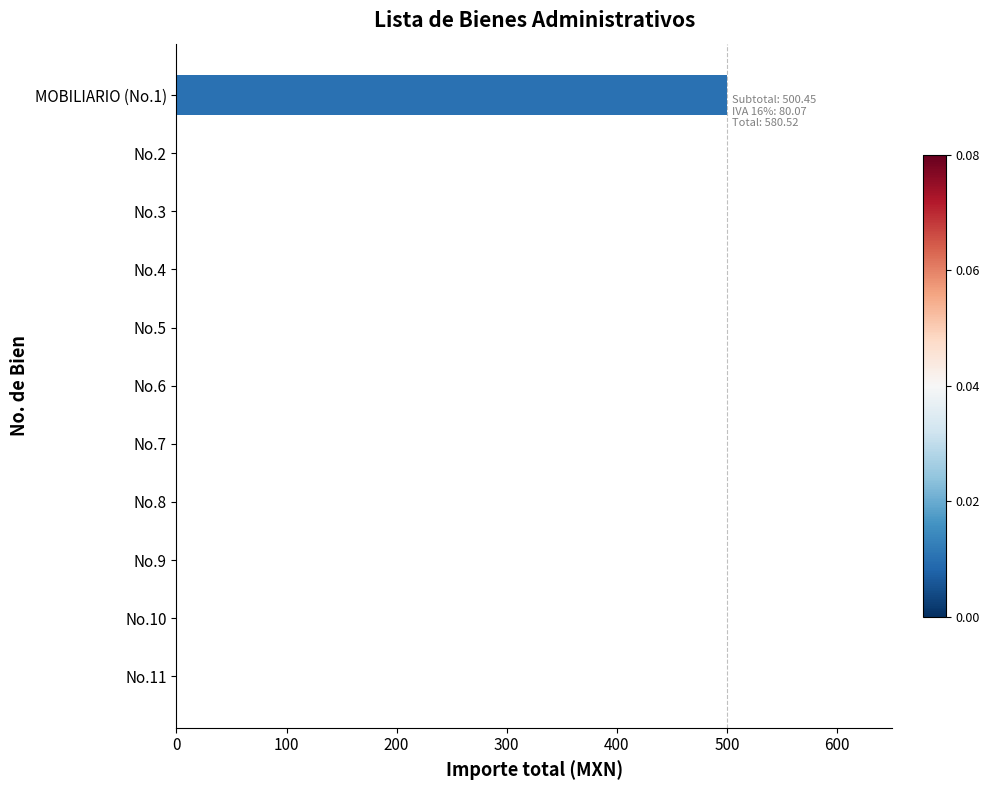

Which category has the highest value across all series?

MOBILIARIO (No.1)